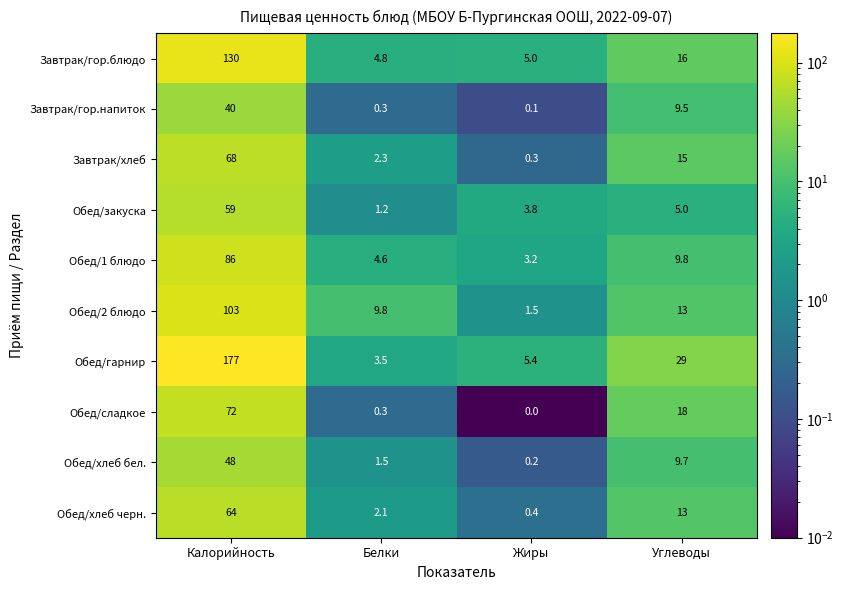

The Обед/2 блюдо series shows 2.1 at Жиры. True or false?

False